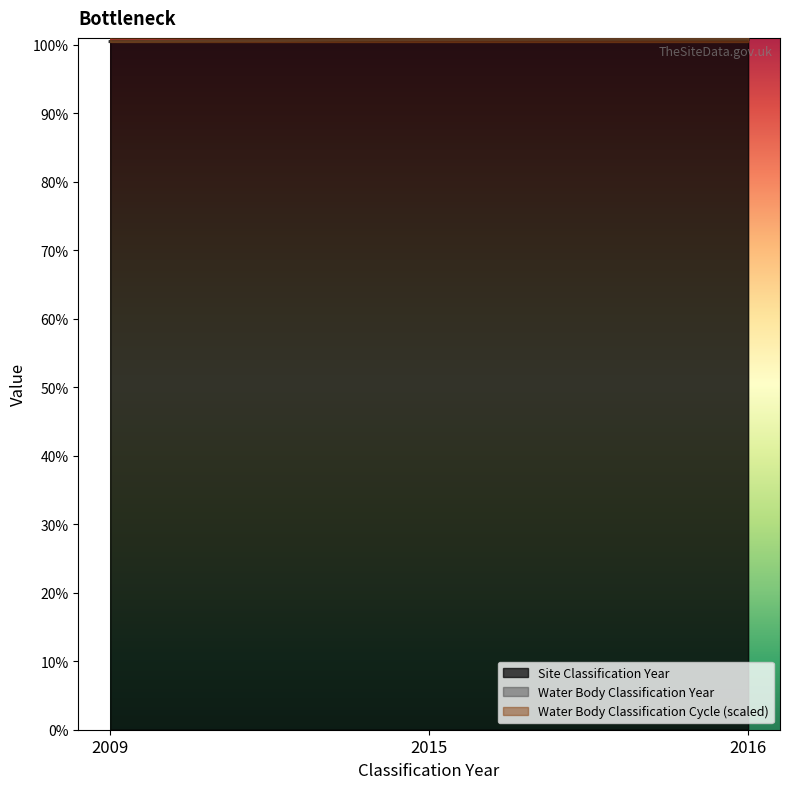

Which has a higher value, 2016 or 2015?

2016